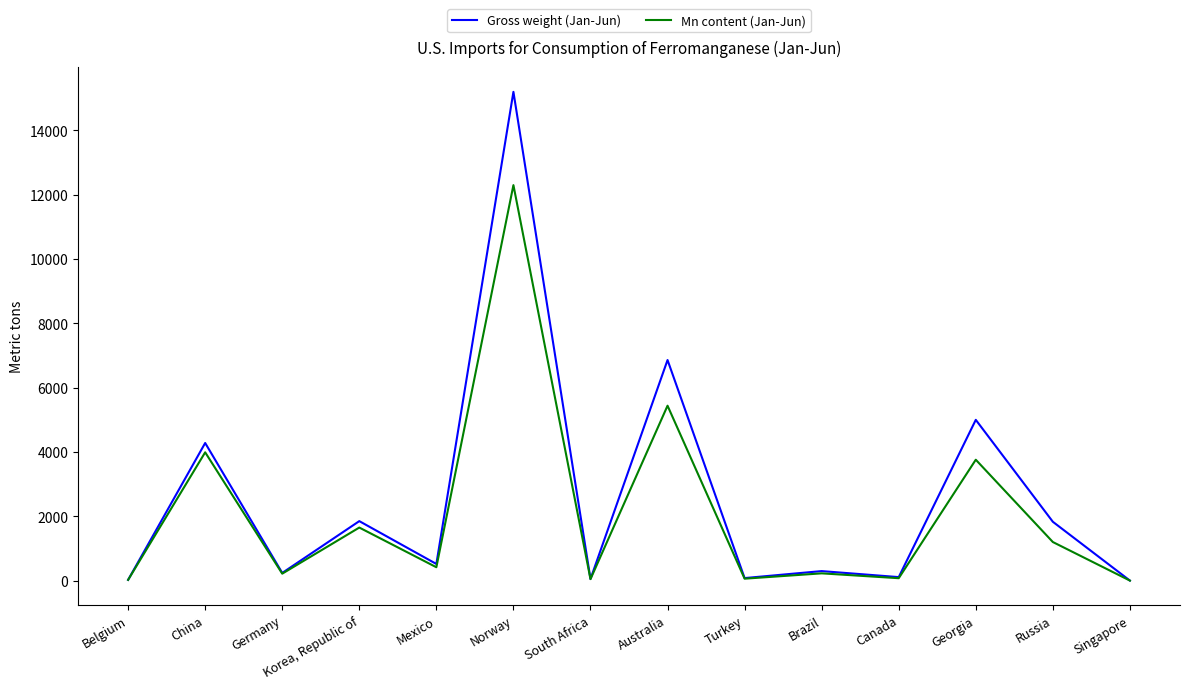

Which category has the highest value in the Gross weight (Jan-Jun) series?

Norway